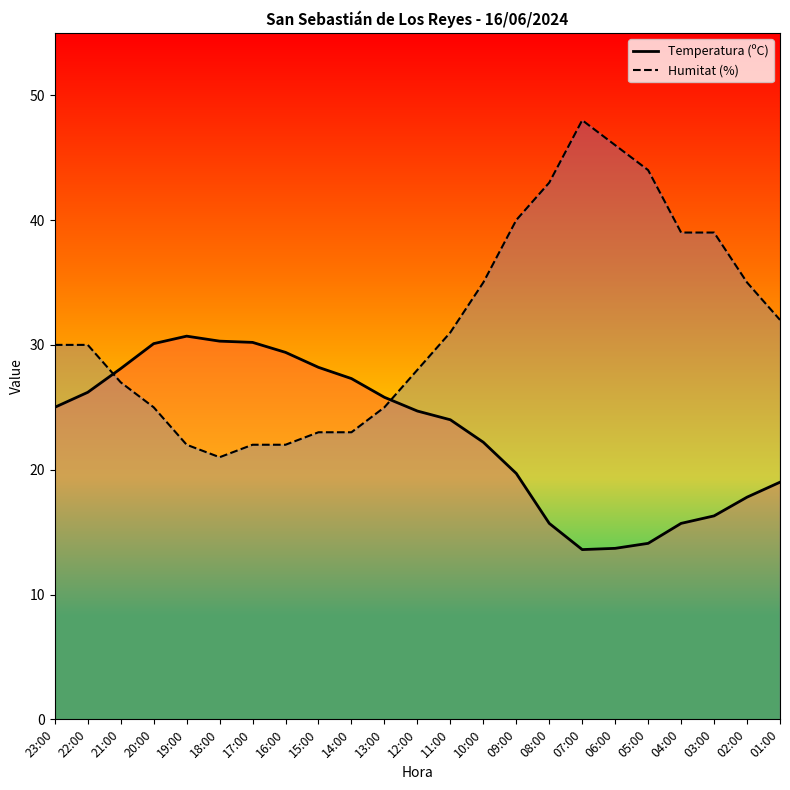

What is the approximate value of Temperatura (ºC) at 13:00?

25.8